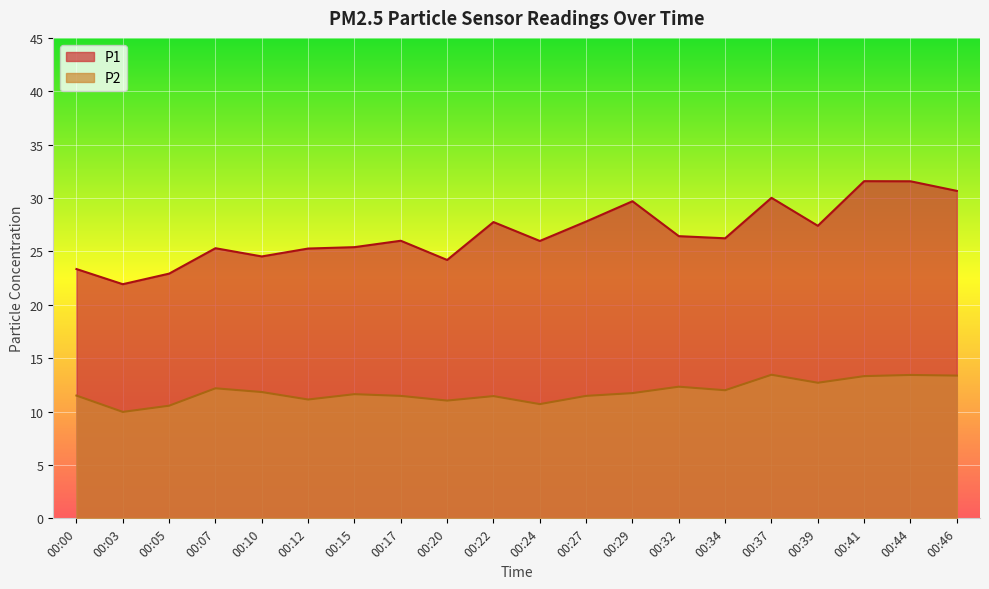

What is the spread (max minus min) of values at 00:44?

18.1